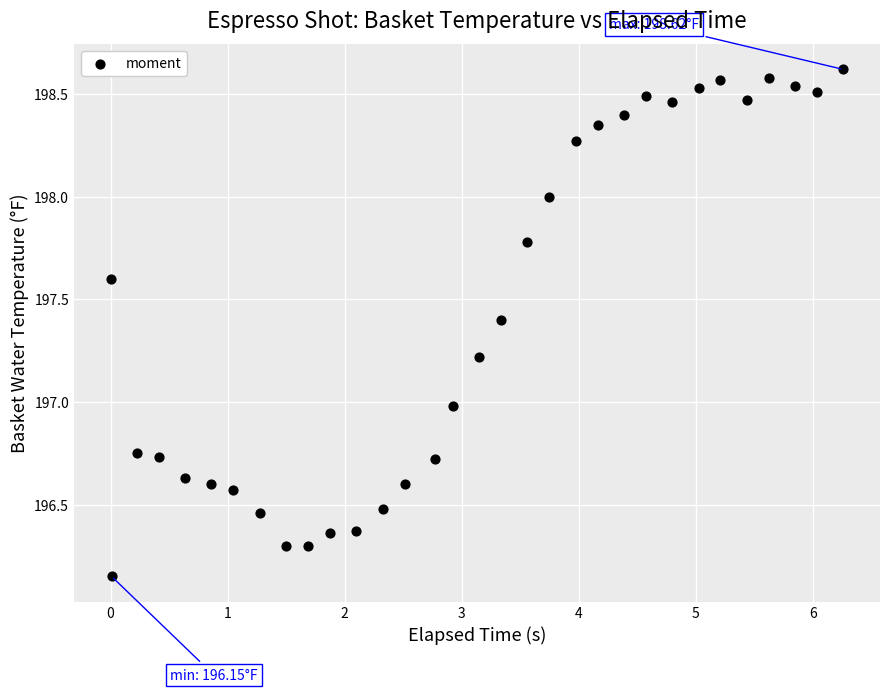

What is the range of X values (max minus min)?

6.3